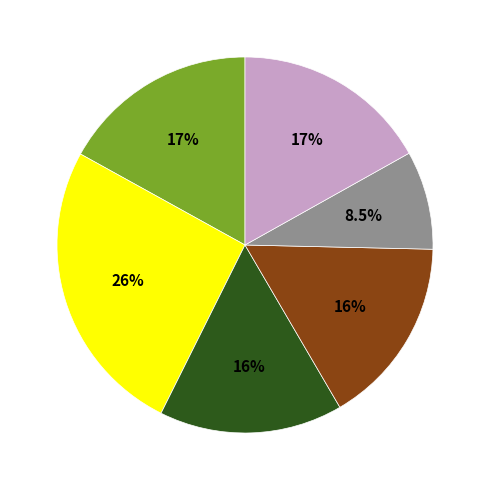

Is there any slice that represents more than half of the pie?

No